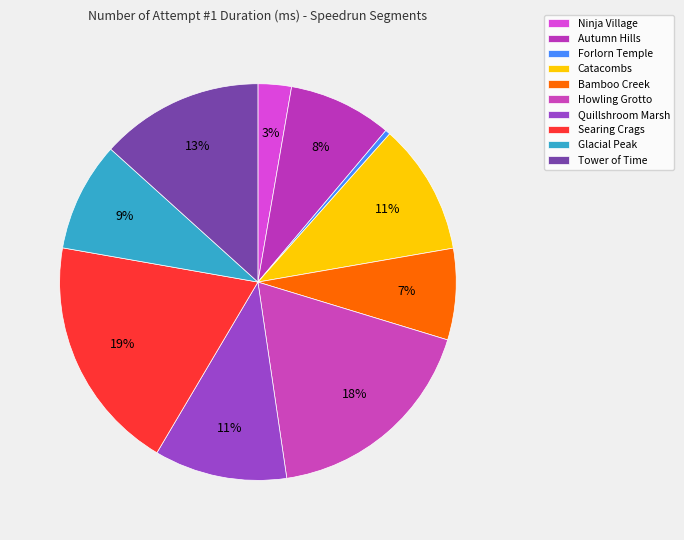

Count the number of slices in the pie.

10